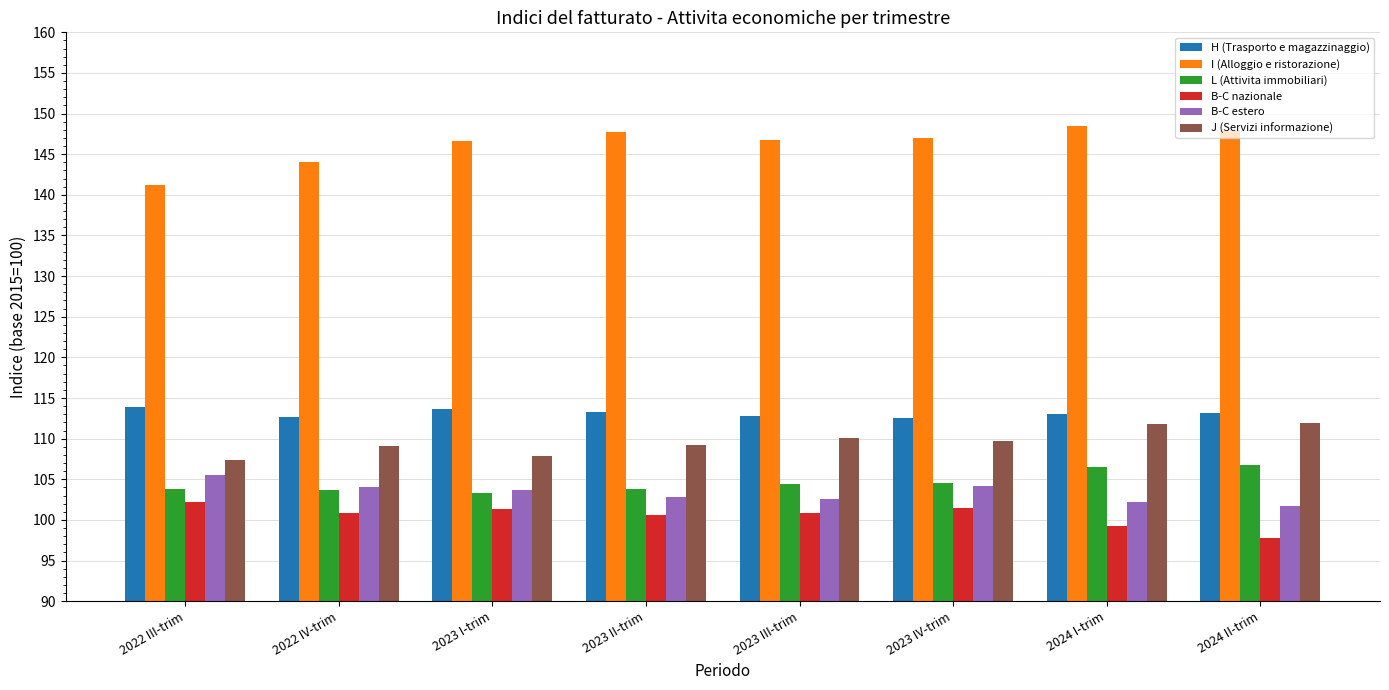

At which label does B-C nazionale reach its minimum?

2024 II-trim